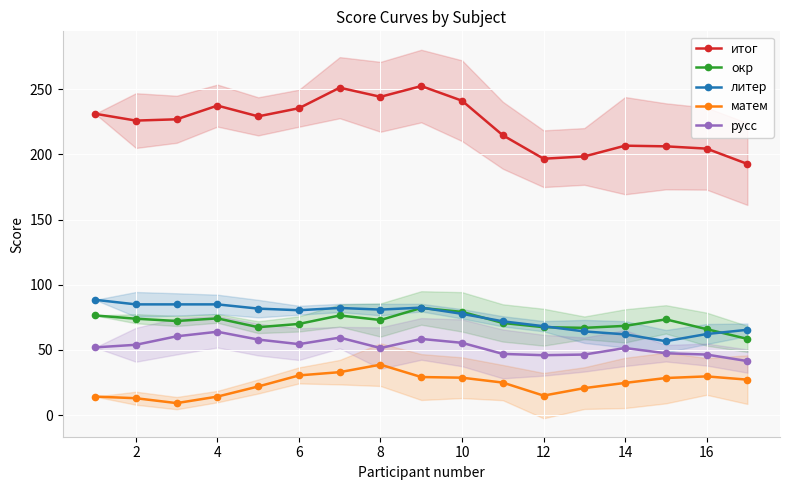

True or false: итог has more than 2 interior local peaks.

True